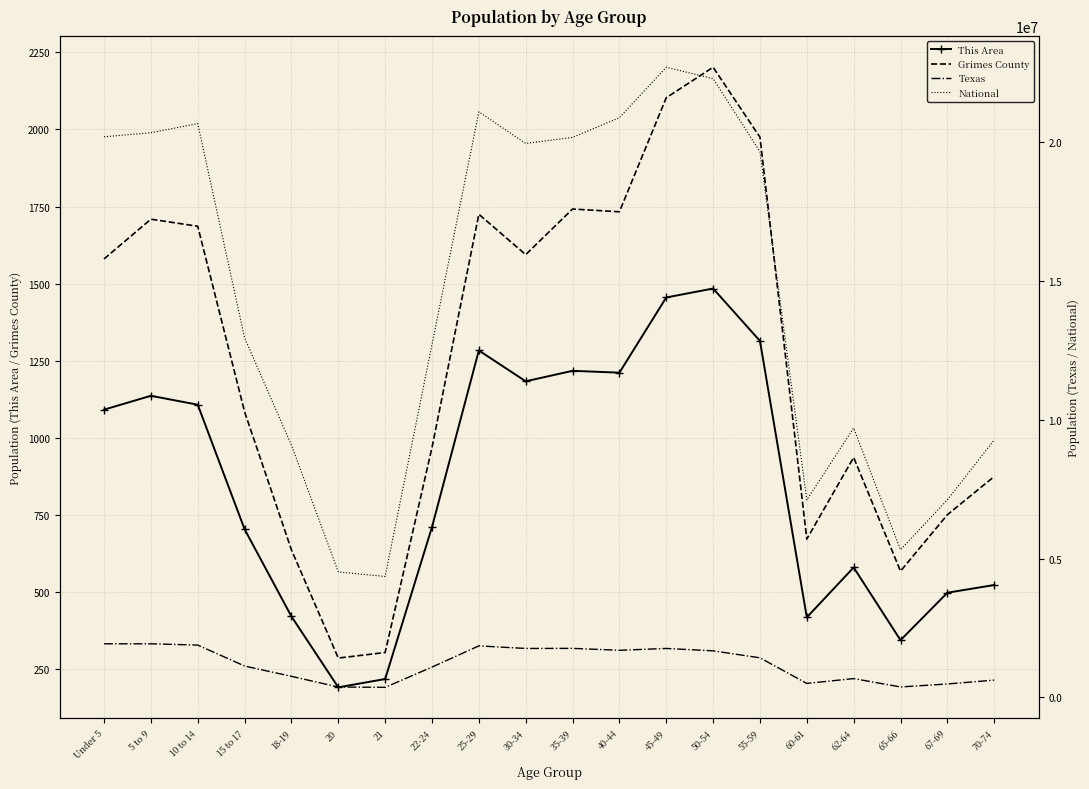

At how many categories does at least one series exceed 11166401?

12